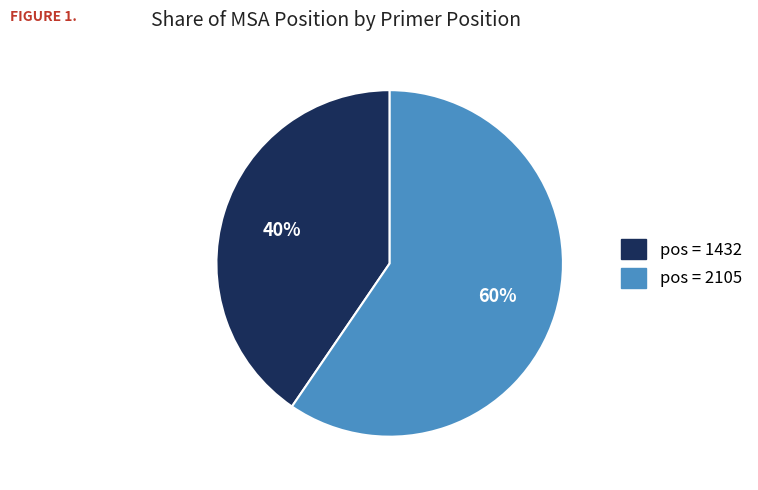

Is there a majority slice in this chart?

Yes